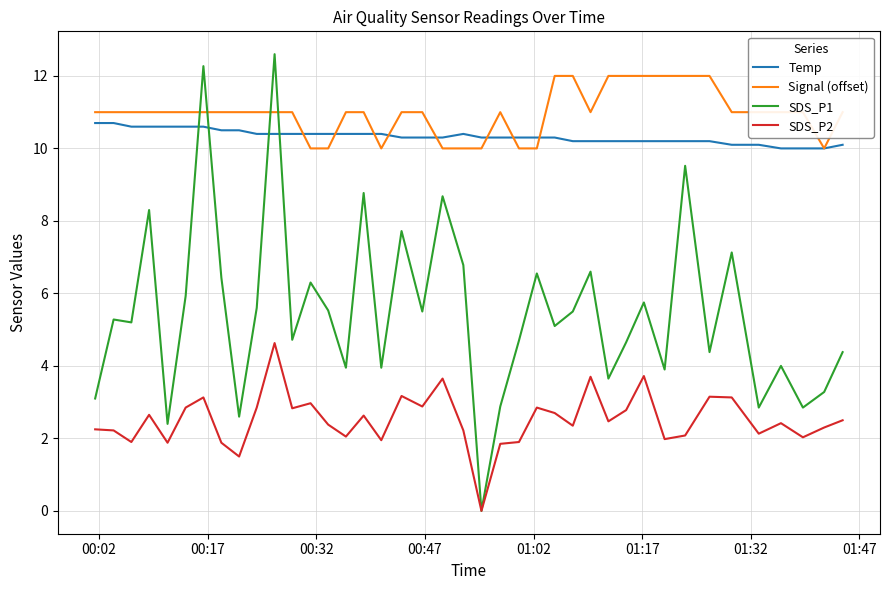

True or false: Signal (offset) and SDS_P1 cross at least once.

True